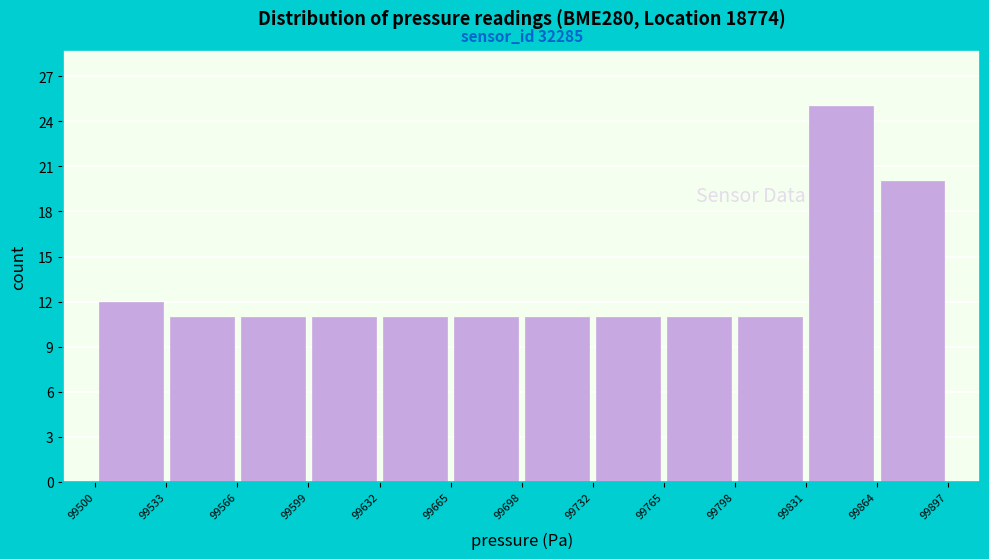

Which range on the x-axis has the tallest bar?

99831 to 99864